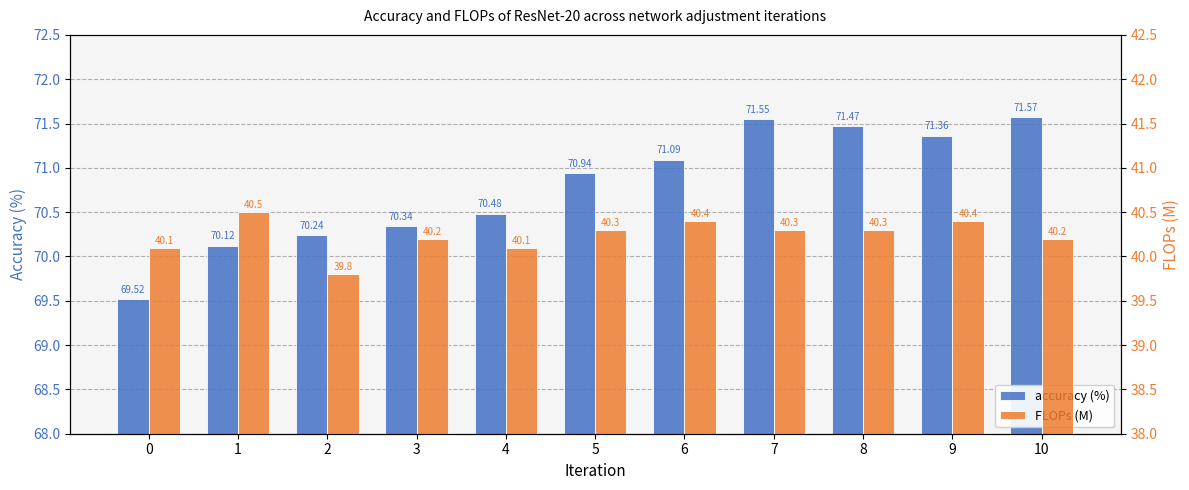

Which series has the largest total across all categories?

accuracy (%)